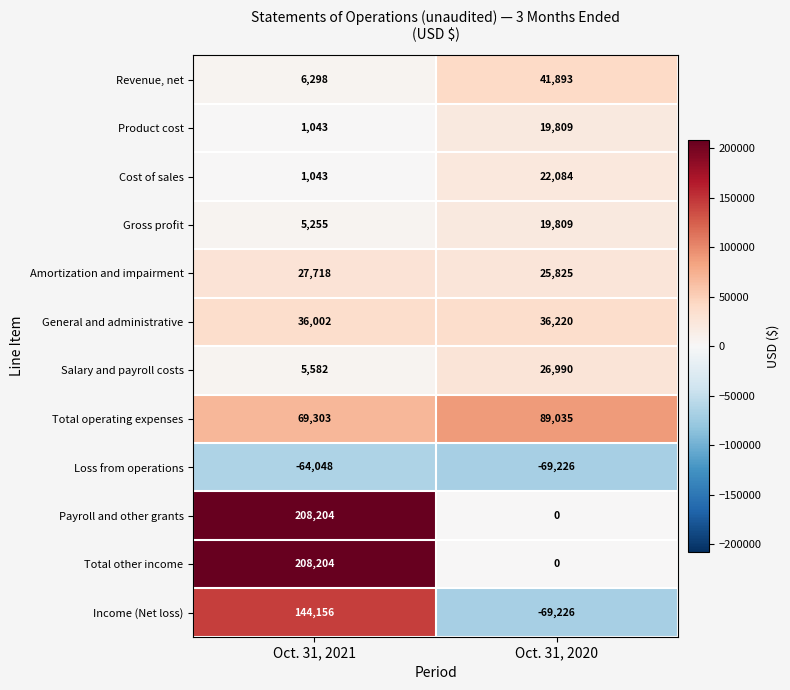

Is it true that Gross profit equals 5255 at Oct. 31, 2021?

True